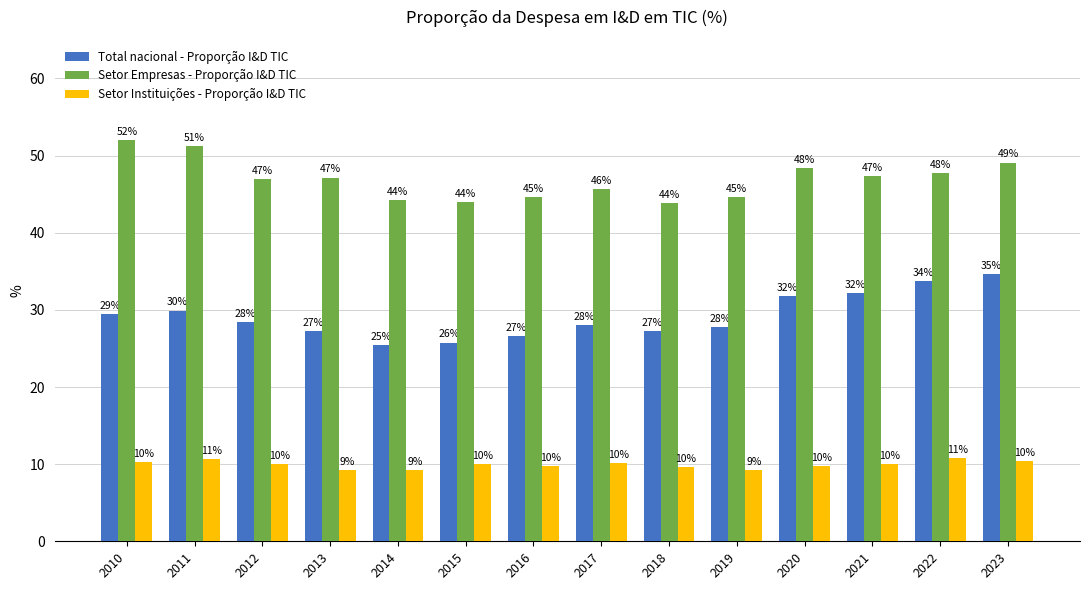

What is the difference between the maximum and minimum values in the Setor Instituições - Proporção I&D TIC series?

1.6